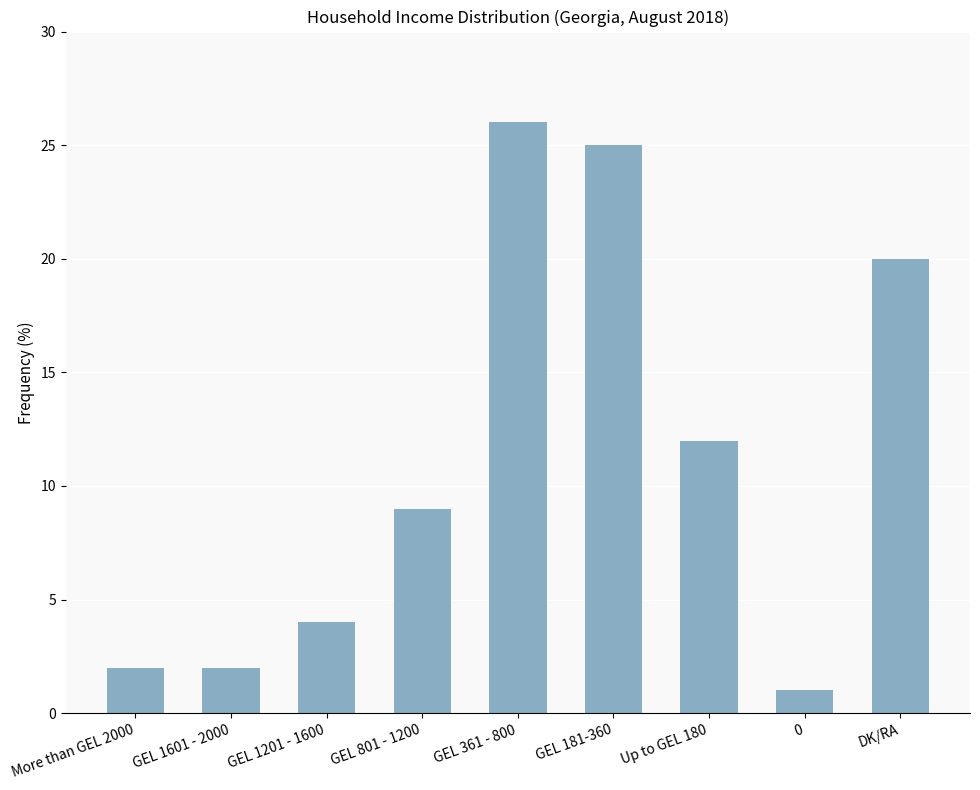

Is it true that the value at More than GEL 2000 is 3?

False